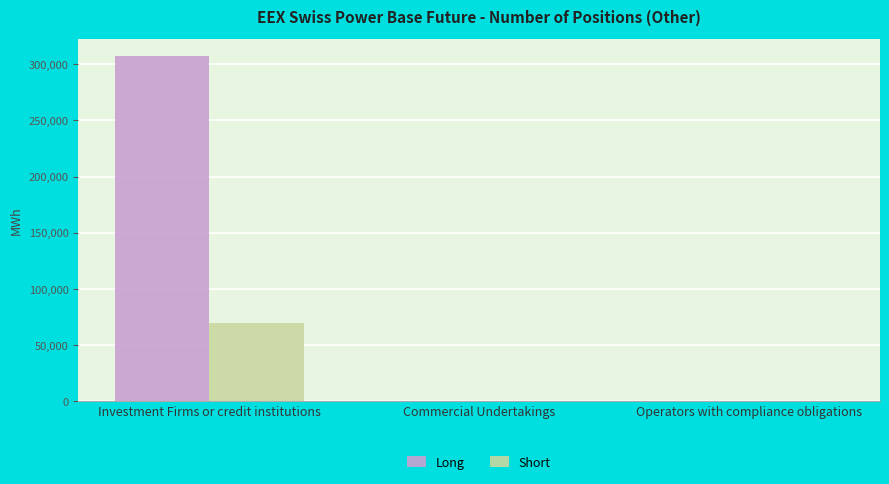

The value of Long at Operators with compliance obligations is 0. True or false?

True